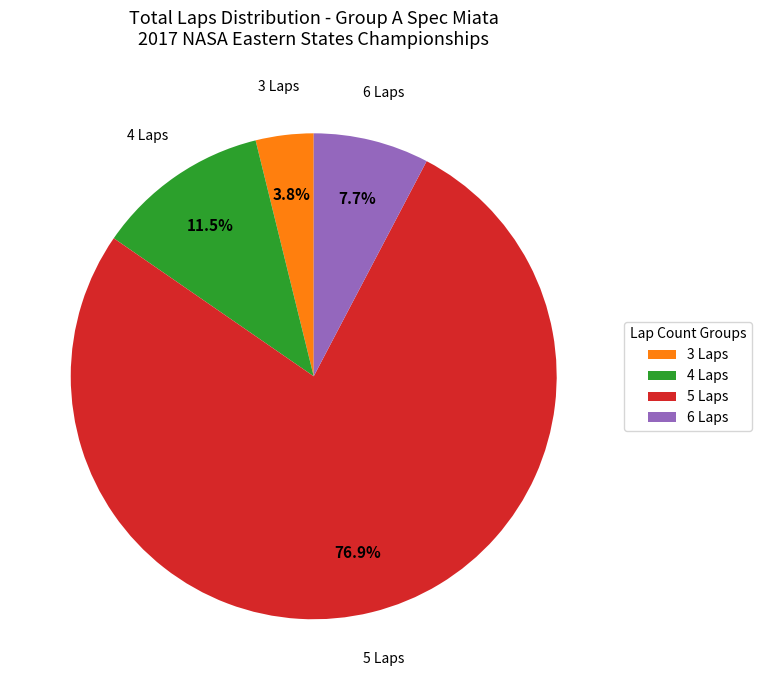

Is there any slice that represents more than half of the pie?

Yes